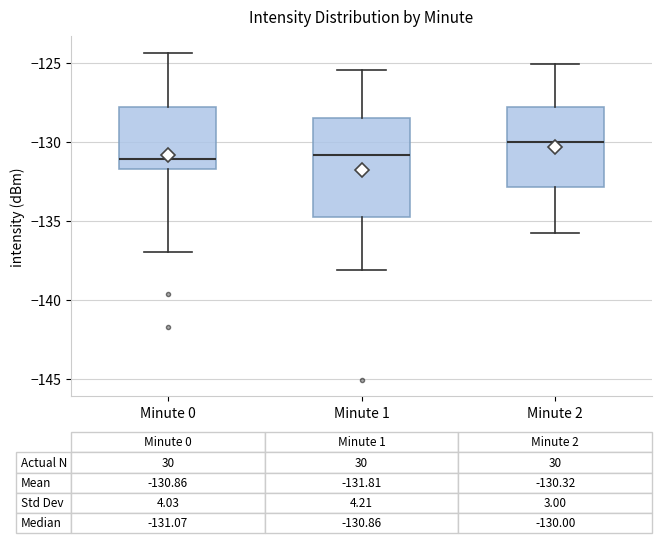

Which box is the tallest, from its lower edge to its upper edge?

Minute 1